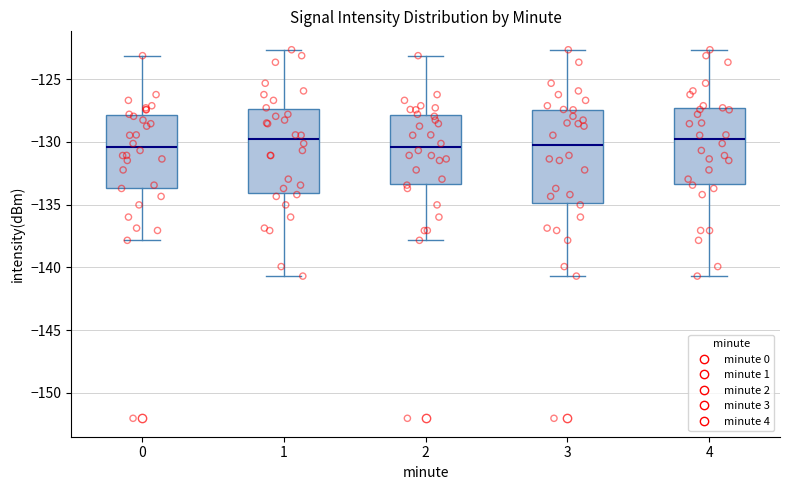

Where is the upper edge of the box at x = 4 on the y-axis? The values are not printed on the chart, so give them approximately, as read against the axis.

-127.5